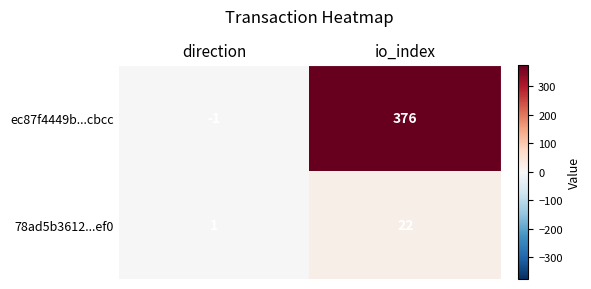

How many distinct data groups are displayed?

2